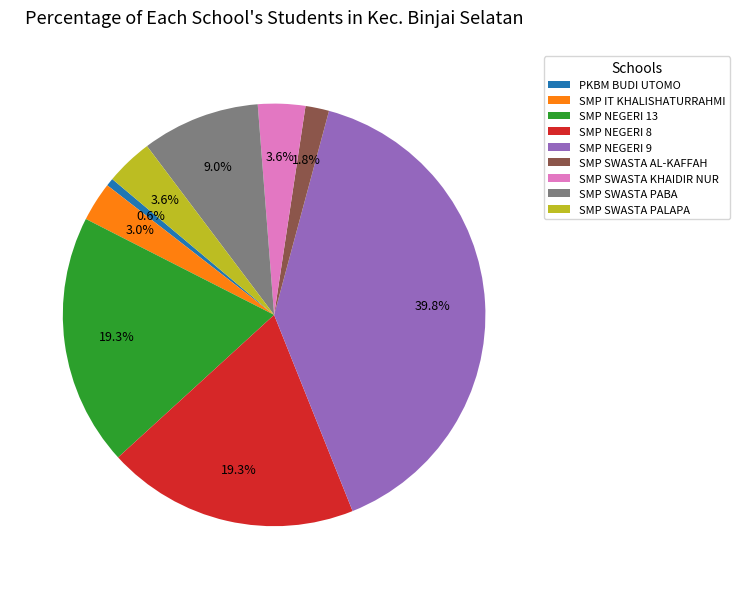

Is SMP SWASTA KHAIDIR NUR the majority of the pie?

No